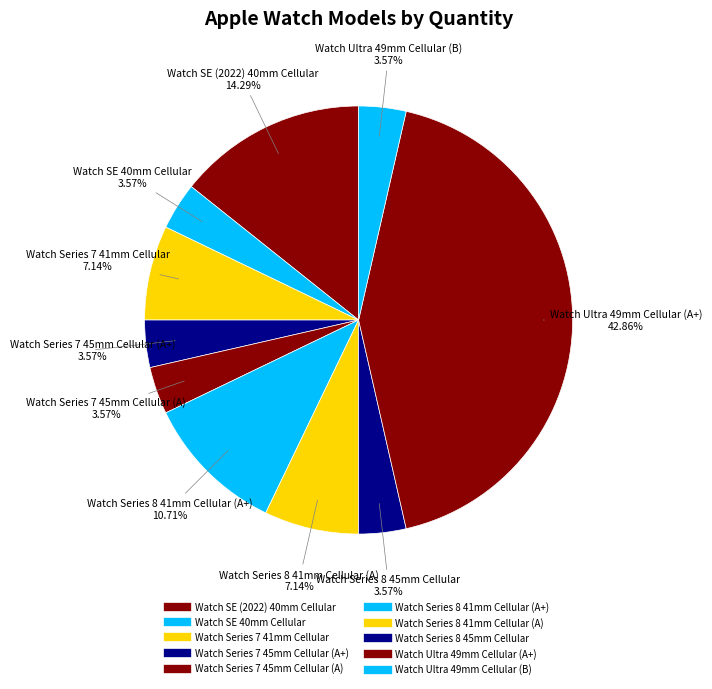

How many segments does this pie chart have?

10